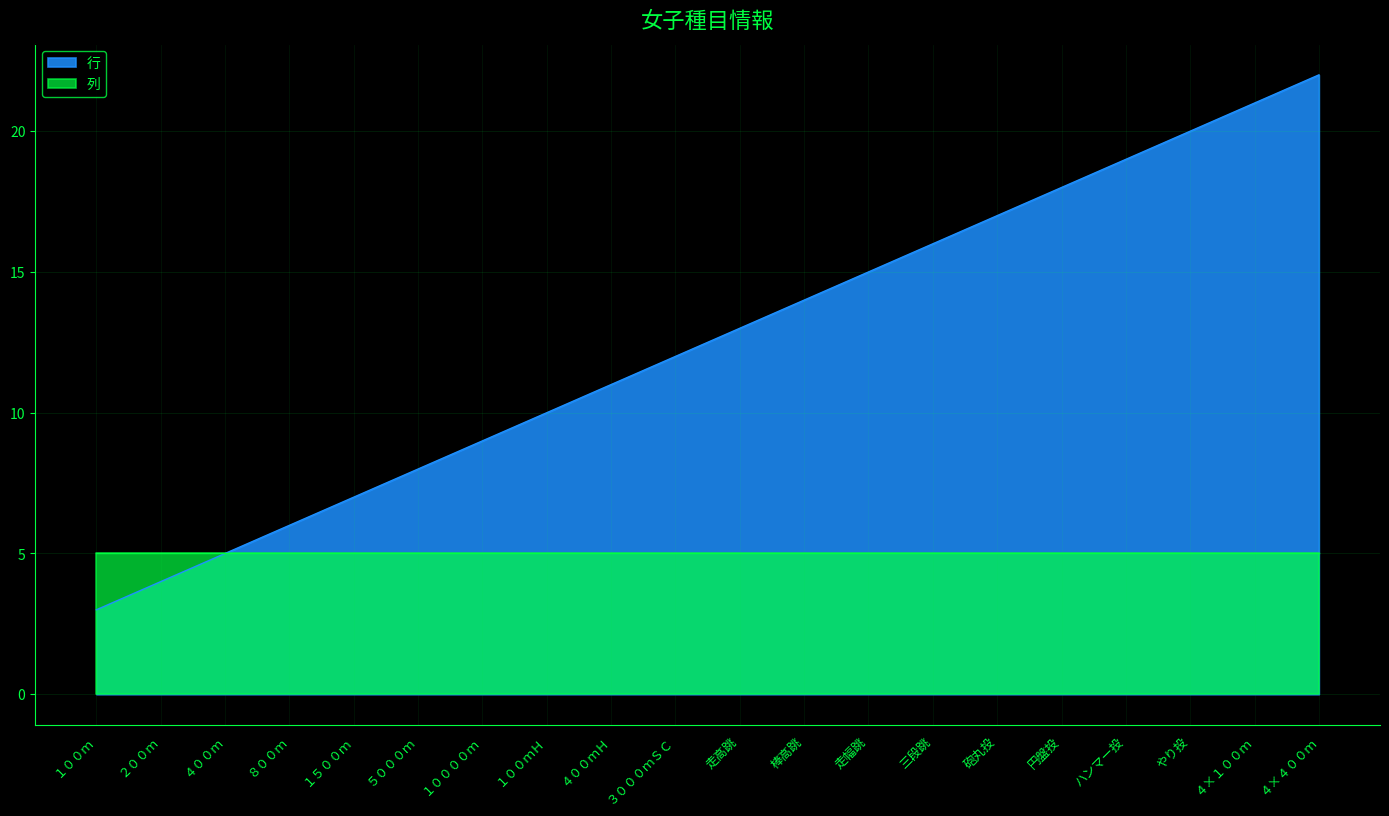

What is the difference between the maximum and minimum values?

19